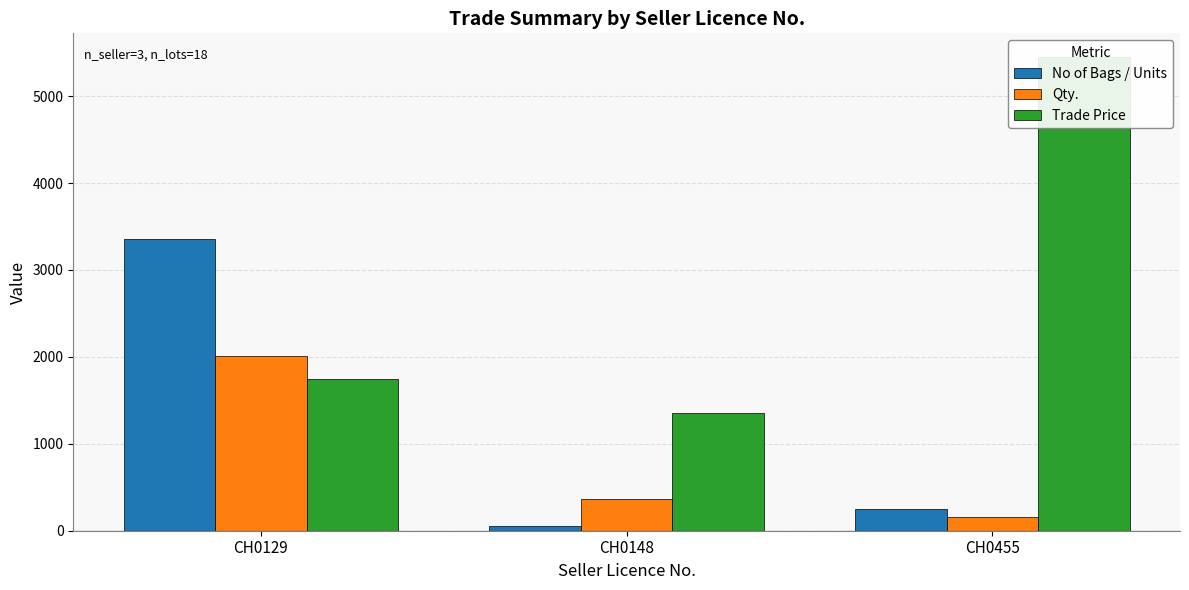

What is the value of the Trade Price bar at the 3rd from the left?

5450.0